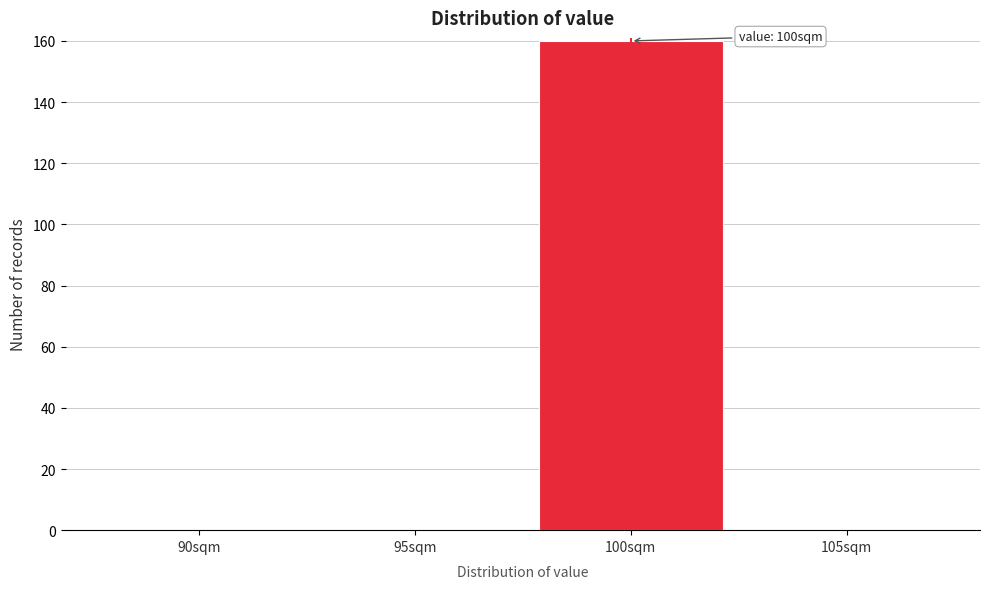

Reading left to right, what are all the values shown in this chart?

90sqm=0	95sqm=0	100sqm=160	105sqm=0